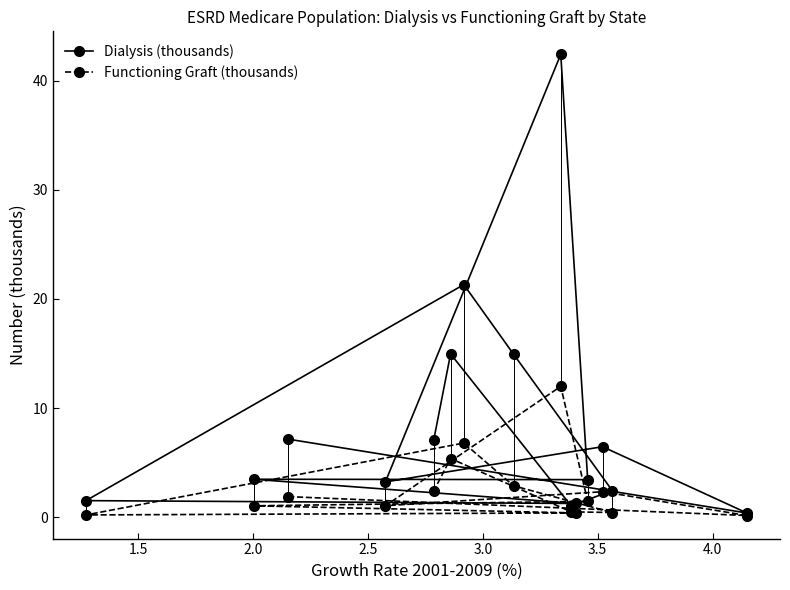

List the series in order of their overall mean, lowest first.

Functioning Graft (thousands), Dialysis (thousands)